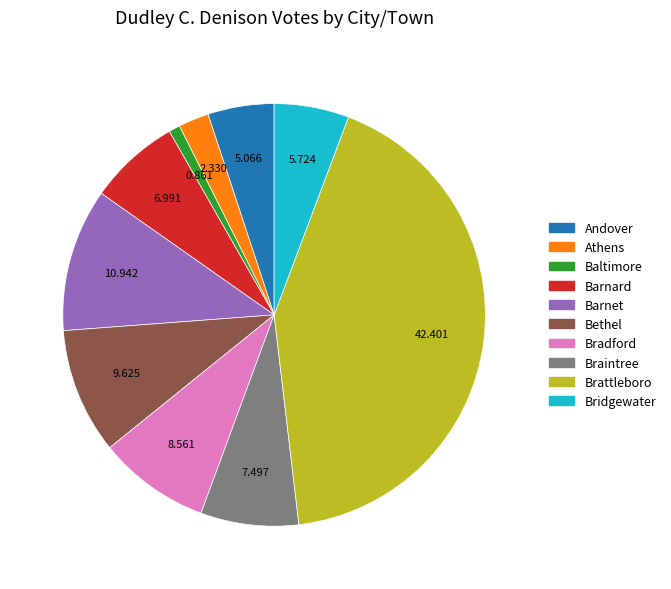

Is it true that Barnet is 11% of the pie?

True